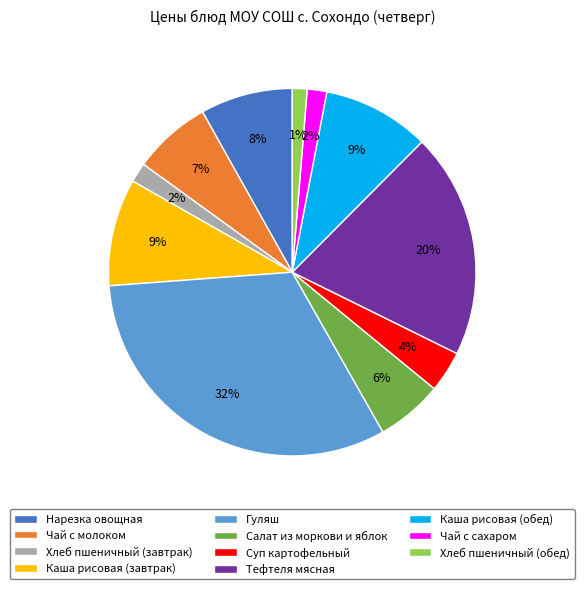

What percentage is the Тефтеля мясная slice, to the nearest percent?

20%